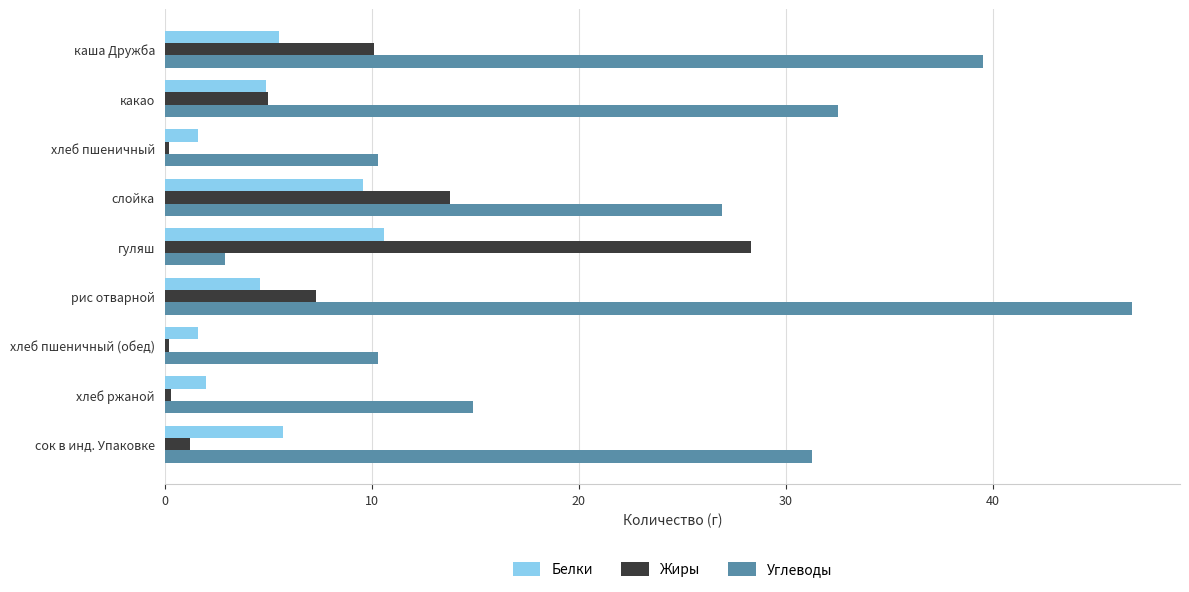

What are all the series names shown in the legend?

Белки, Жиры, Углеводы